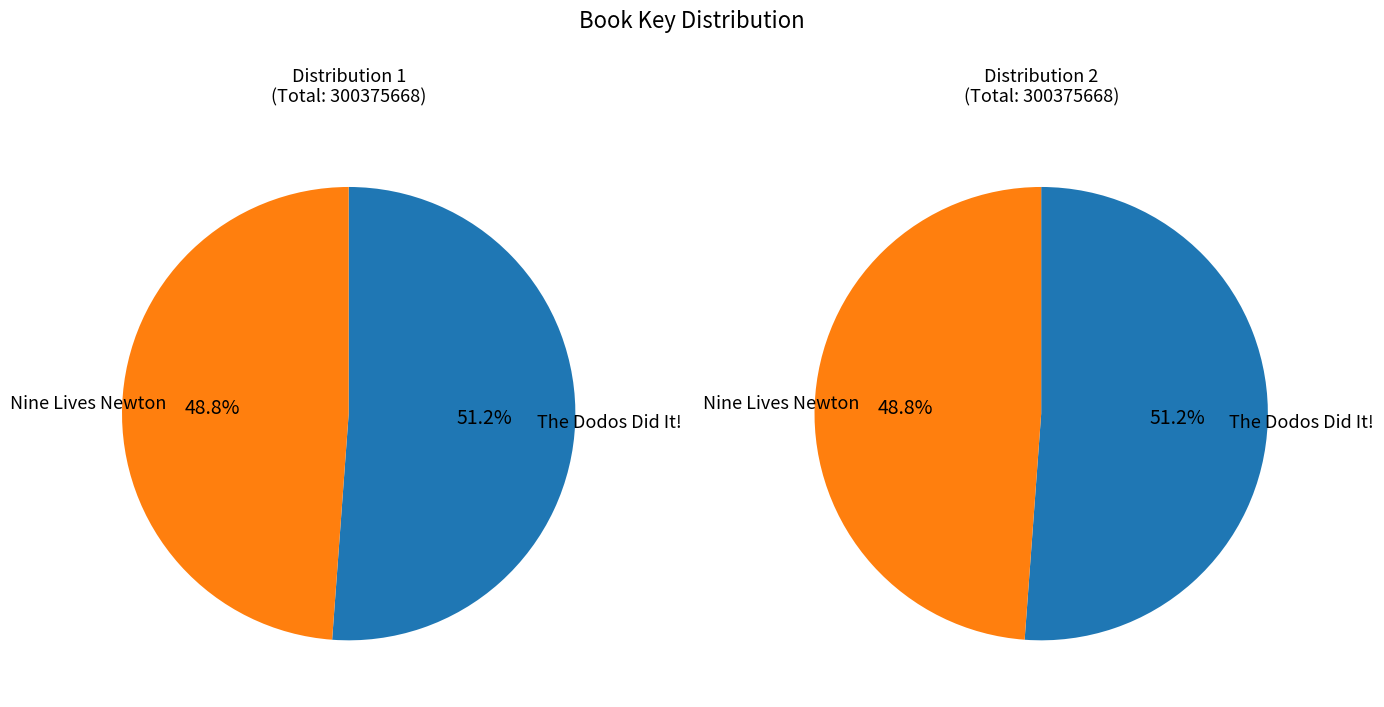

Is it true that The Dodos Did It! is 51% of the pie?

True